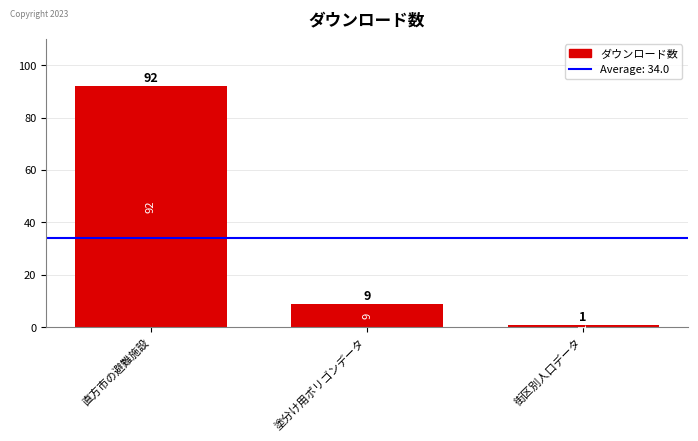

Reading left to right, list all the values displayed in this chart.

92	9	1